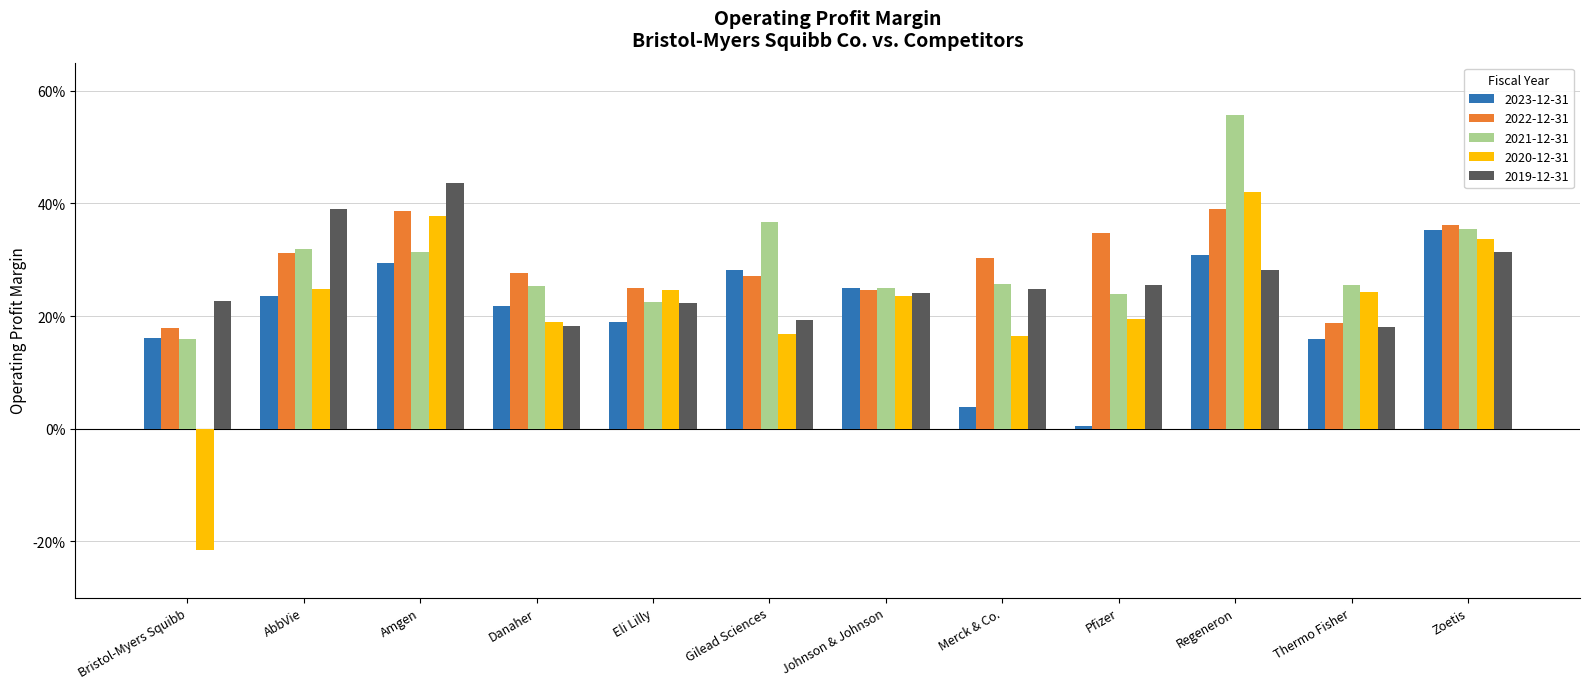

Which label corresponds to the largest value in the chart?

Regeneron